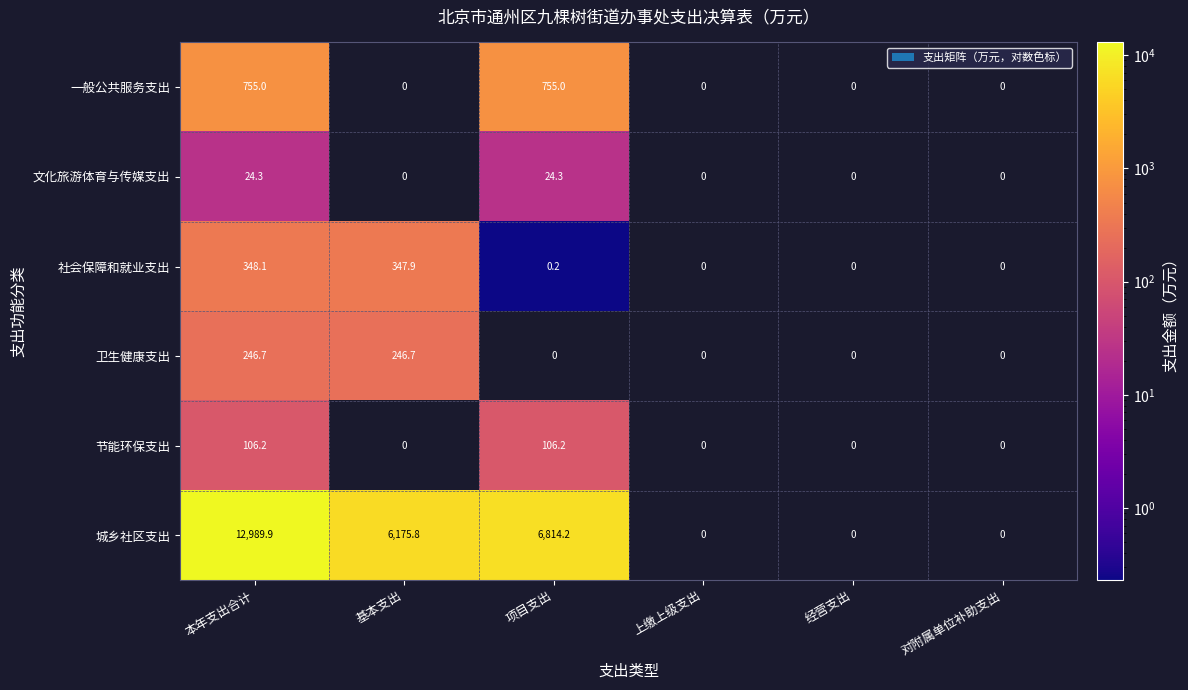

What is the difference between the highest and lowest values at 本年支出合计?

12965.6